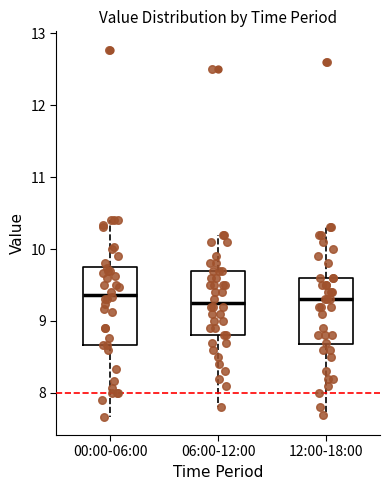

Reading left to right, transcribe this box plot: for each box, give where its median line is, the range the box spans, and where its two whiskers end, as read against the y-axis. The values are not printed on the chart, so give them approximately, as read against the axis.

00:00-06:00: median 9.4, box 8.7 to 9.7, whiskers 7.7 to 10.4
06:00-12:00: median 9.3, box 8.8 to 9.7, whiskers 7.8 to 10.2
12:00-18:00: median 9.3, box 8.7 to 9.6, whiskers 7.7 to 10.3